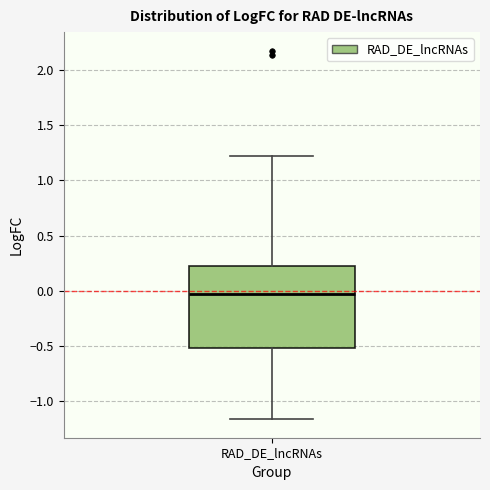

Transcribe this box plot: give where the median line is, the range the box spans, and where the two whiskers end, as read against the y-axis. The values are not printed on the chart, so give them approximately, as read against the axis.

median -0.05, box -0.50 to 0.20, whiskers -1.15 to 1.20